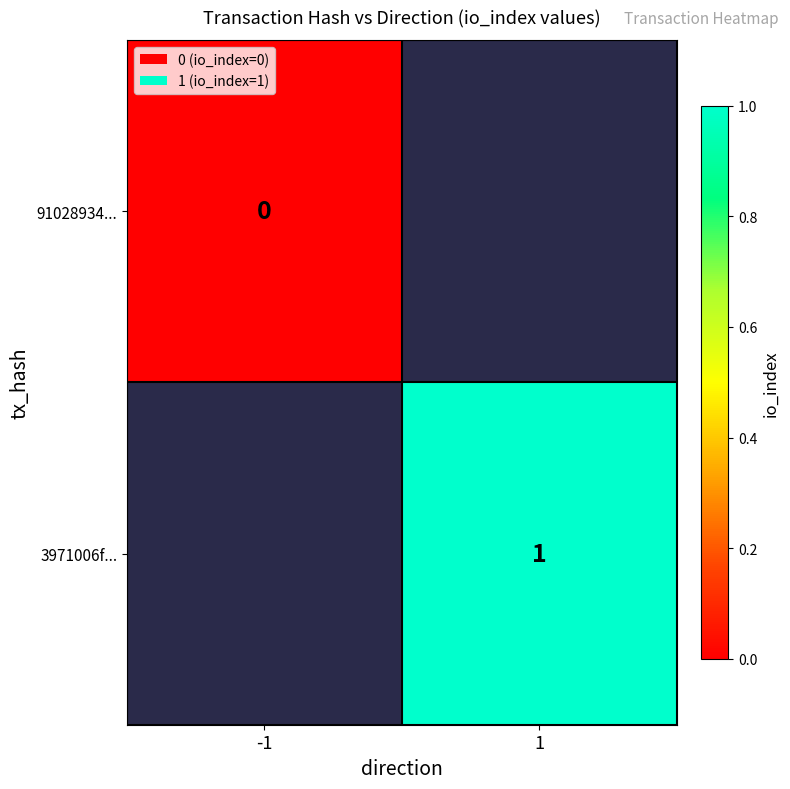

At which category does the chart reach its minimum across all series?

-1